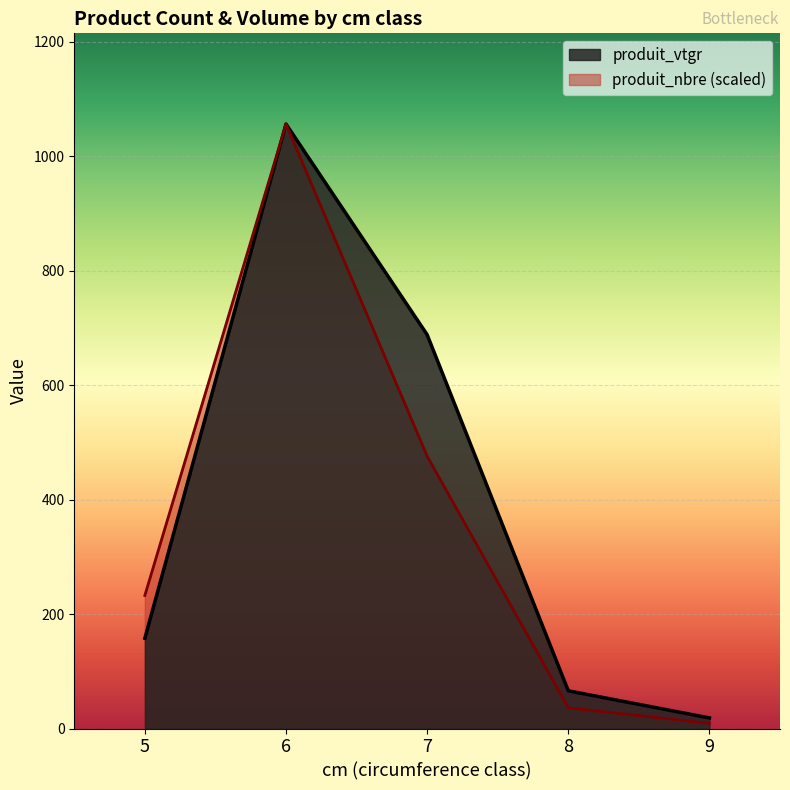

What is the label of the 1st point from the left?

5